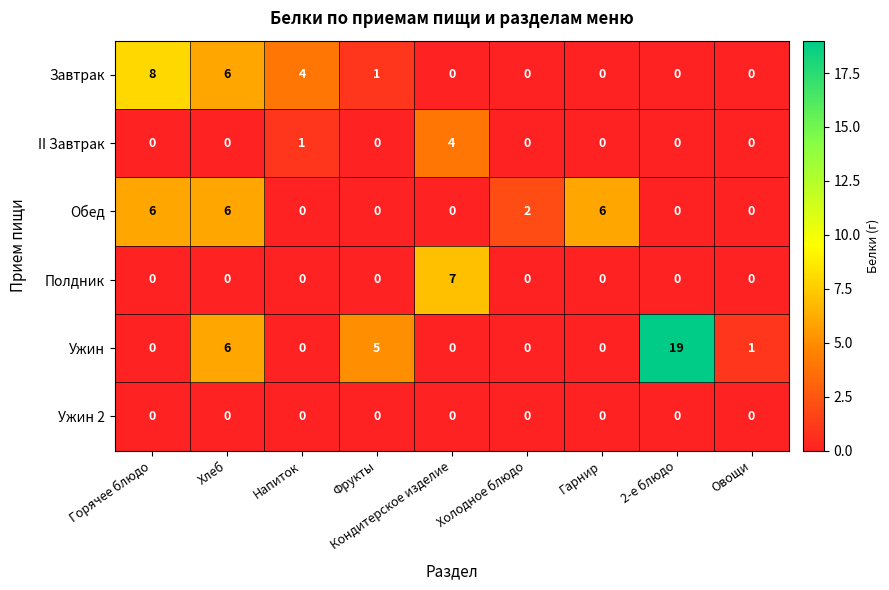

Where is II Завтрак nearest to the value 2?

Напиток